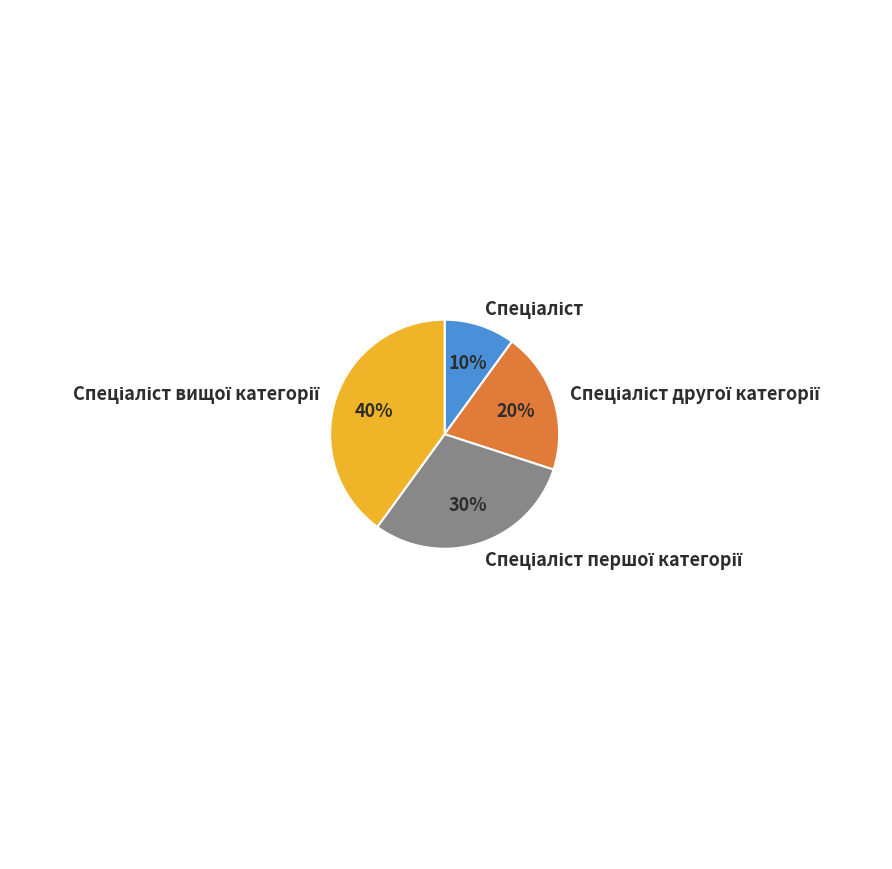

Is there any slice that represents more than half of the pie?

No